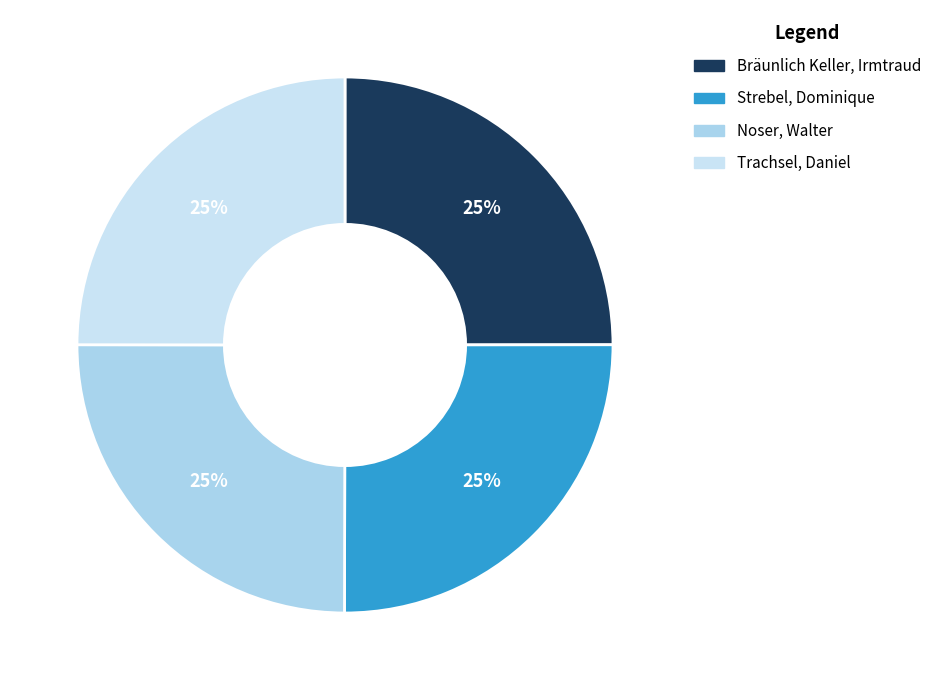

Count the number of slices in the pie.

4